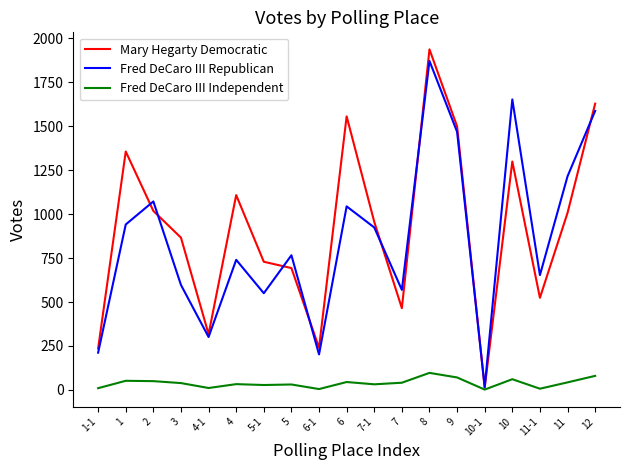

Is the value of Fred DeCaro III Independent at 1 greater than the value of Mary Hegarty Democratic at 8?

No